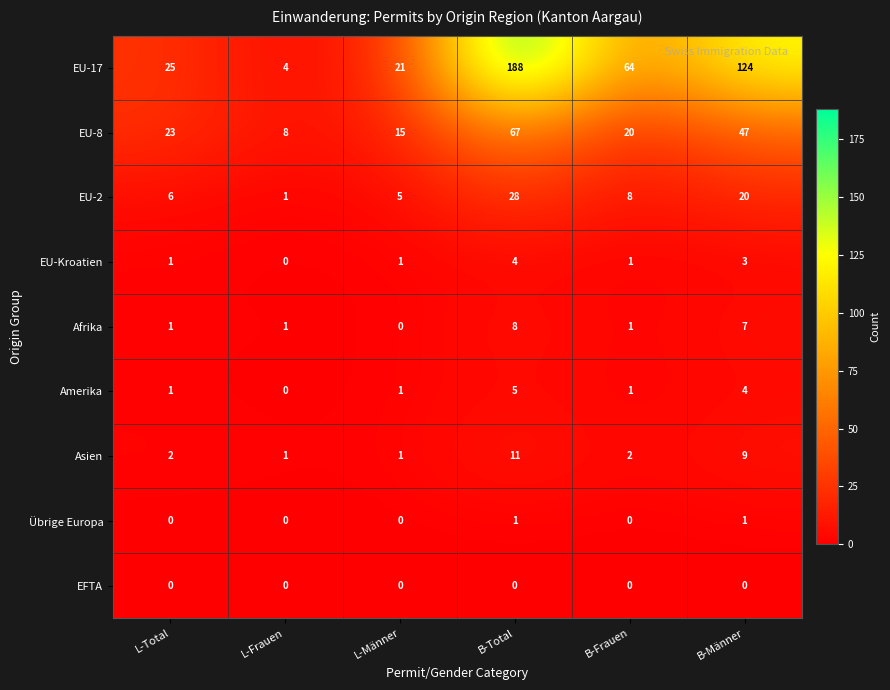

What is the spread (max minus min) of values at L-Frauen?

8